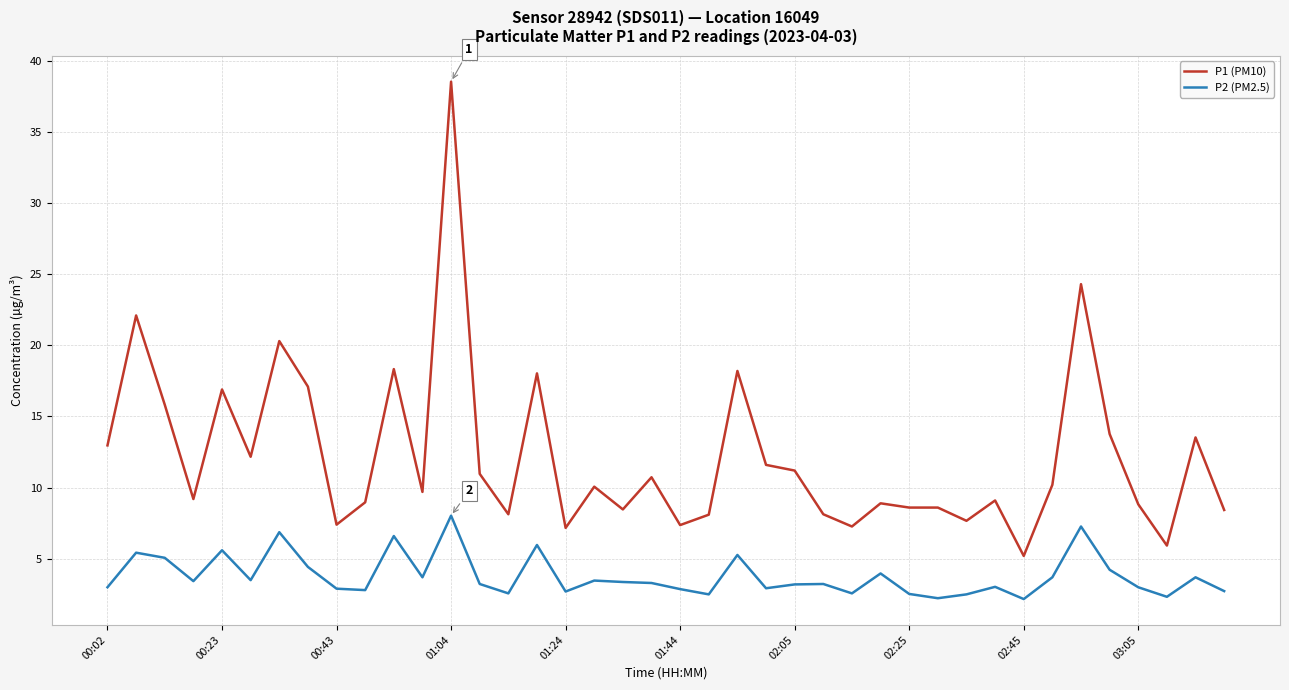

What is the difference between the maximum and minimum values in the P2 (PM2.5) series?

5.9